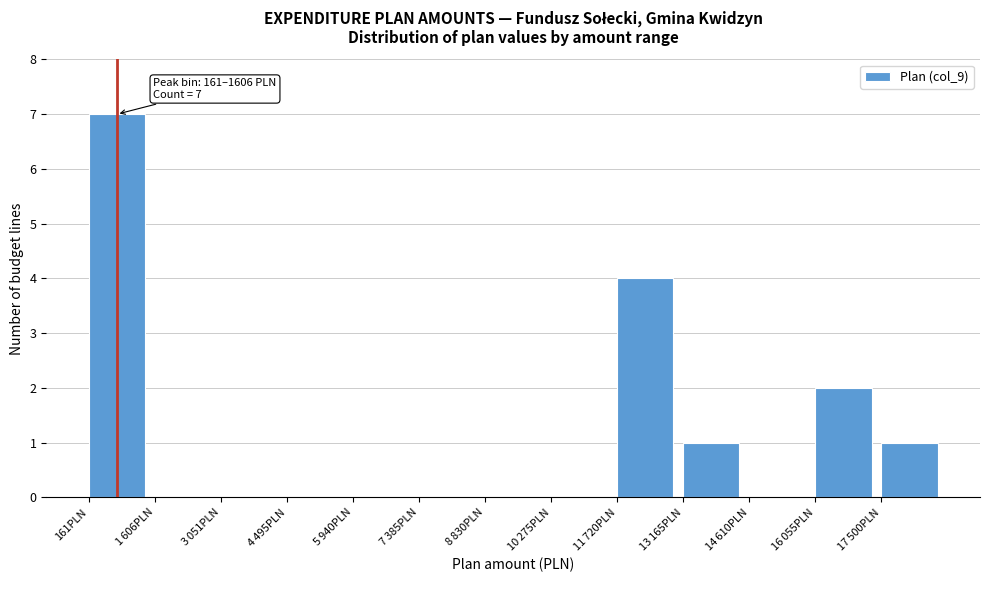

What is the sum of all values?

15